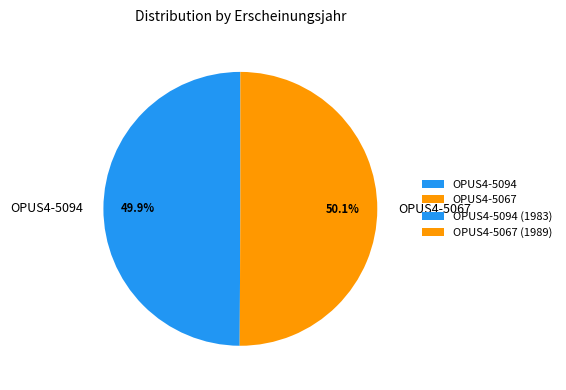

What is the ratio of the value at OPUS4-5094 to the value at OPUS4-5067?

1.0